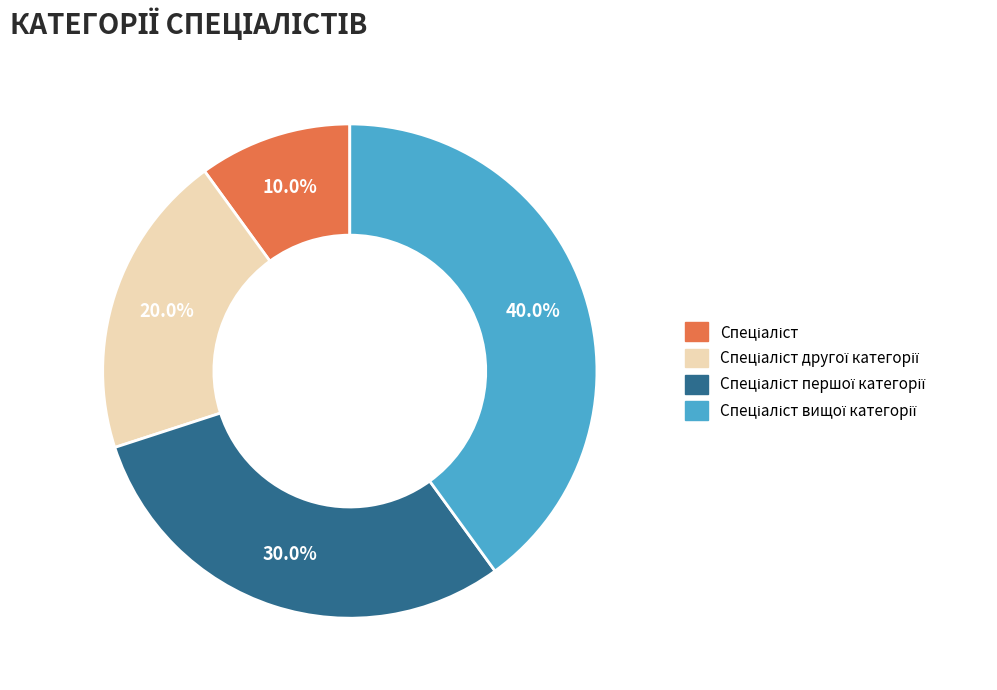

Does any single category account for the majority?

No